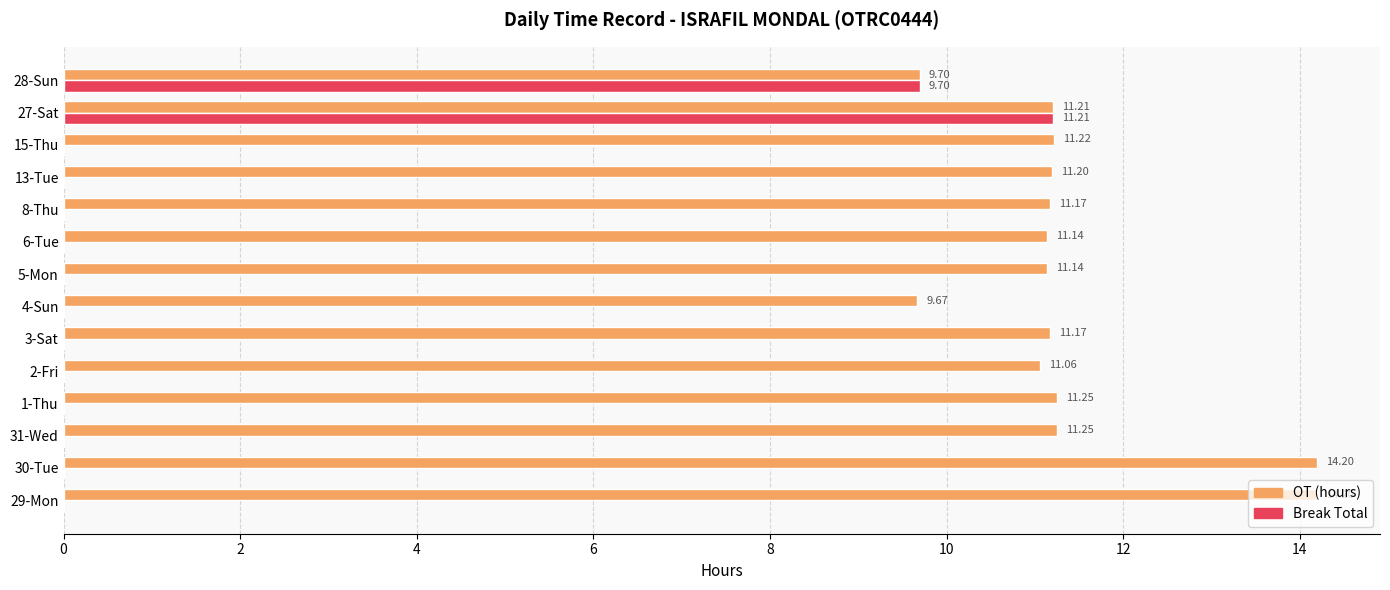

Between 30-Tue and 8-Thu, which series saw the biggest shift?

OT (hours)